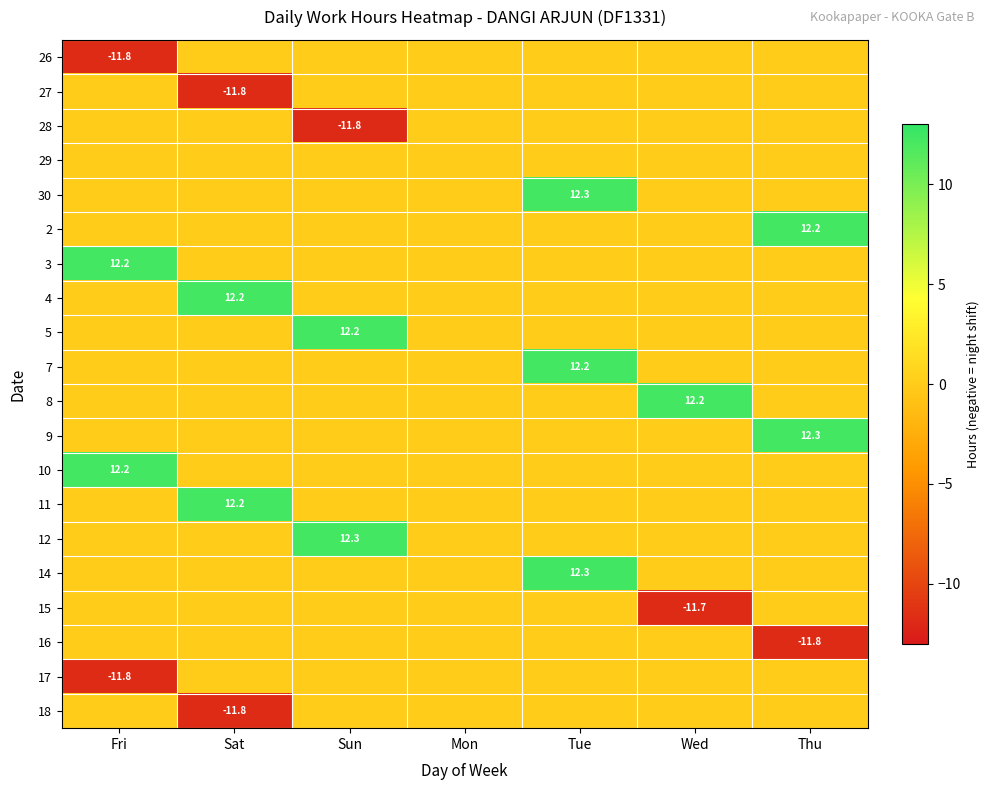

Is it true that 28 equals -5.8 at Sun?

False